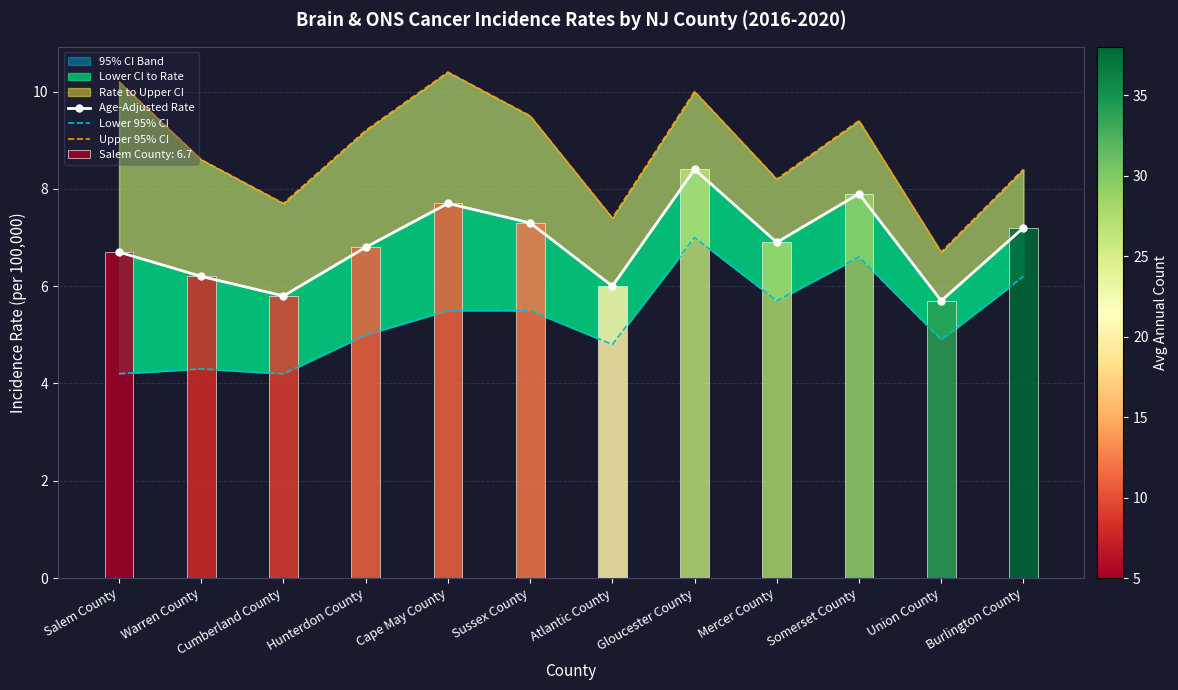

Which label corresponds to the largest value in the chart?

Cape May County